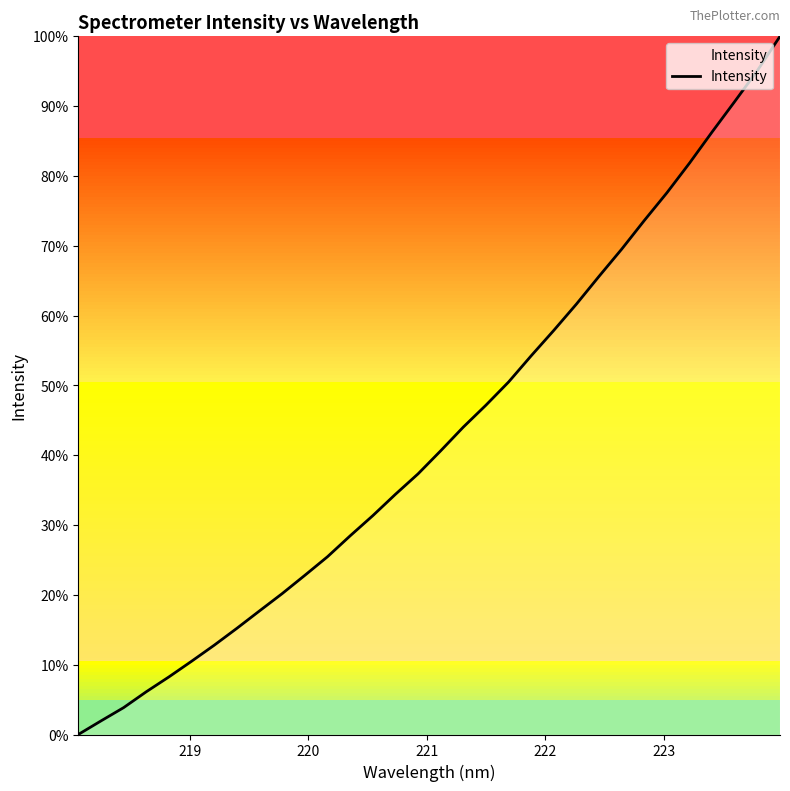

What is the average value?

42.9